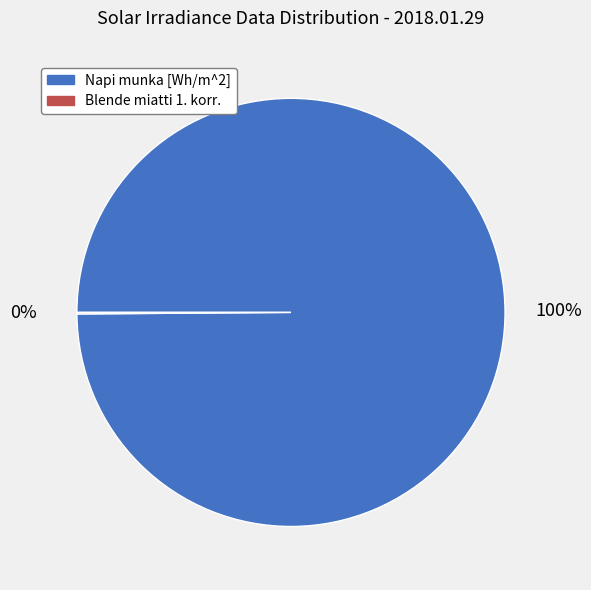

True or false: Napi munka [Wh/m^2] accounts for 100% of the total.

True